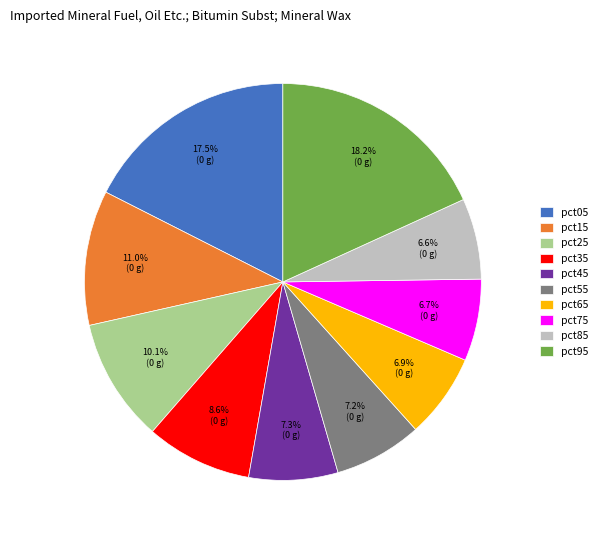

Is there a majority slice in this chart?

No